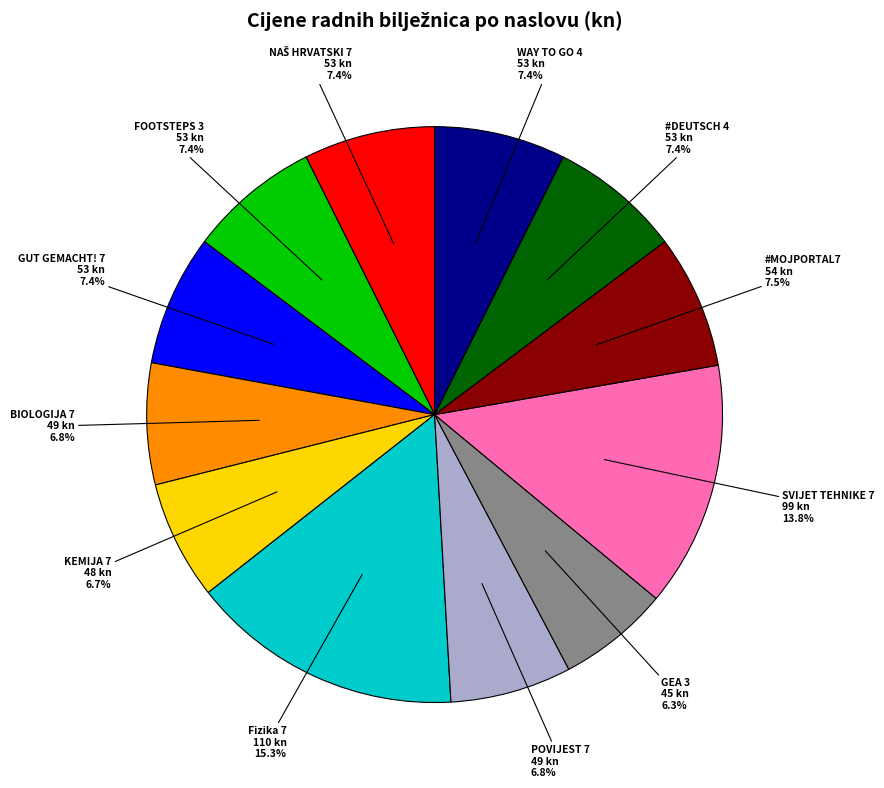

Does any single category account for the majority?

No